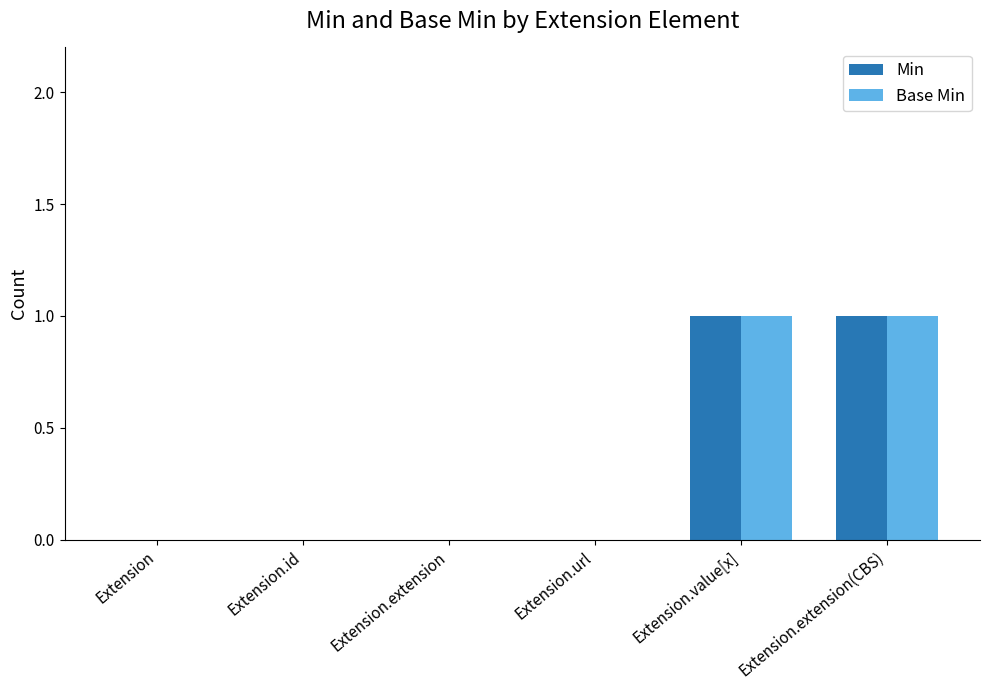

The Min series shows 2 at Extension.value[x]. True or false?

False